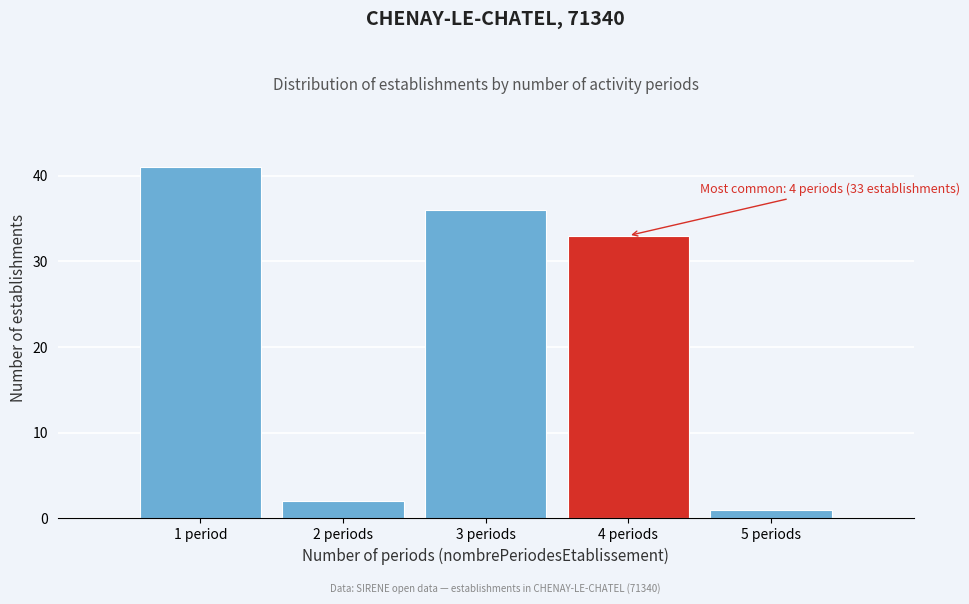

Reading left to right, transcribe all the data shown in this chart.

1 period=41	2 periods=2	3 periods=36	4 periods=33	5 periods=1